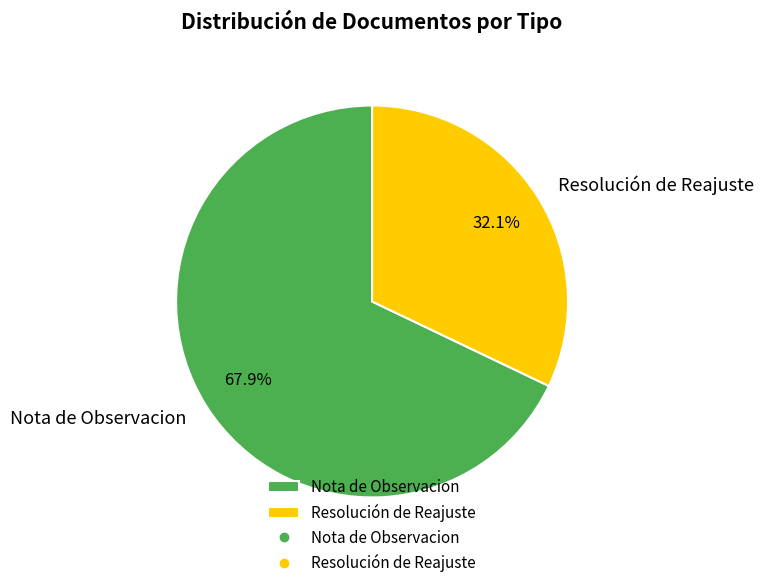

To the nearest percent, what percentage of the pie is Resolución de Reajuste?

32%